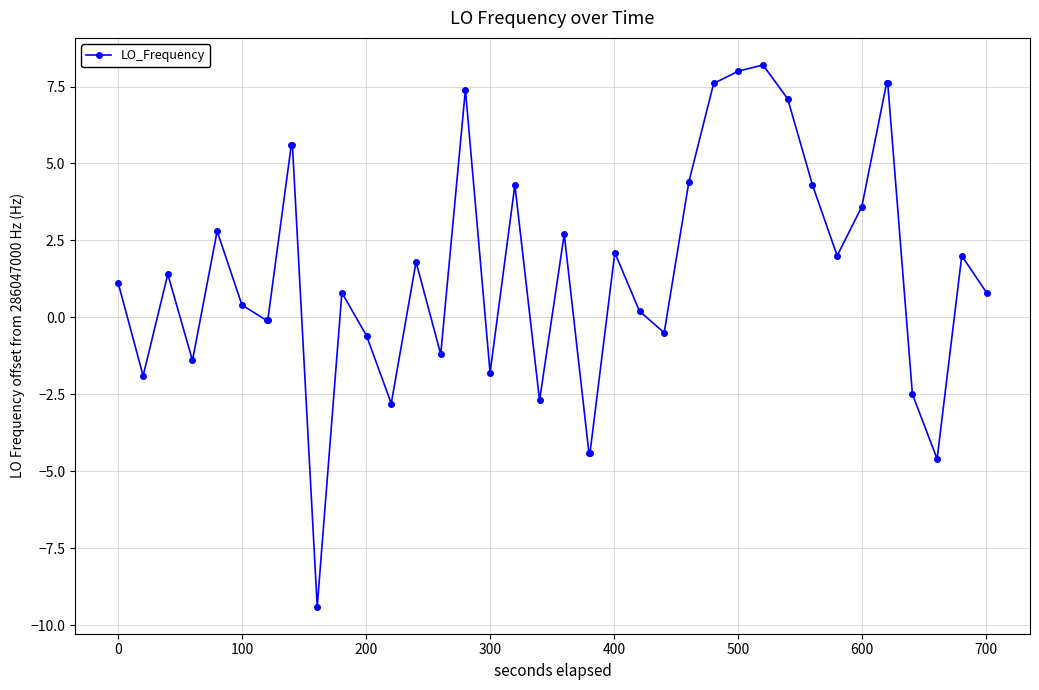

True or false: there are more than 2 points higher than both neighbors.

True